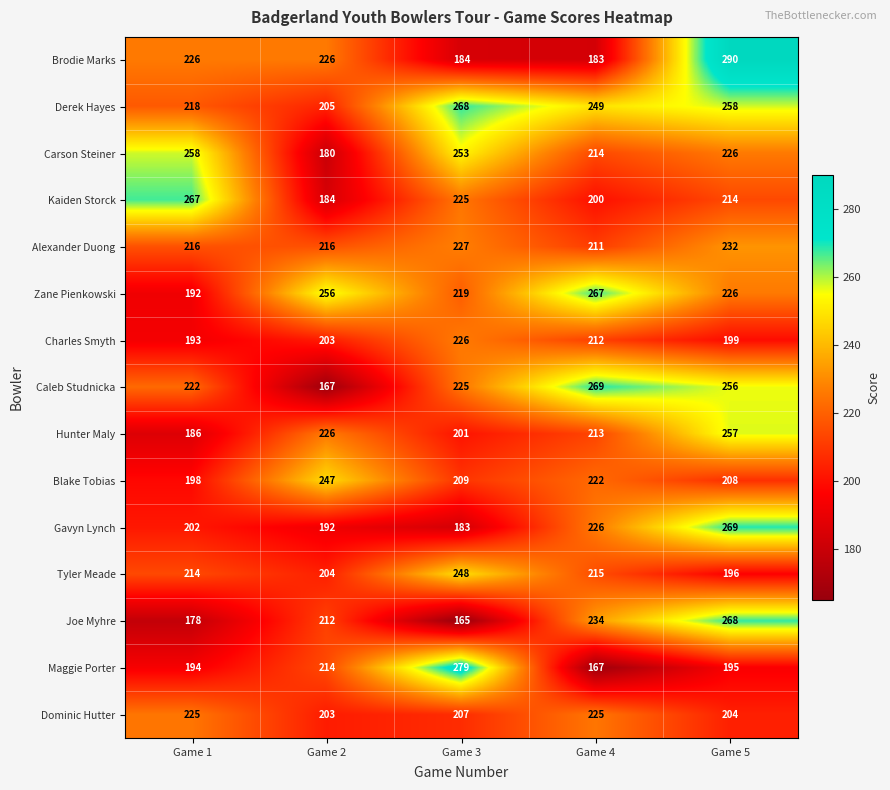

What is the difference between the Tyler Meade values at Game 2 and Game 5?

8